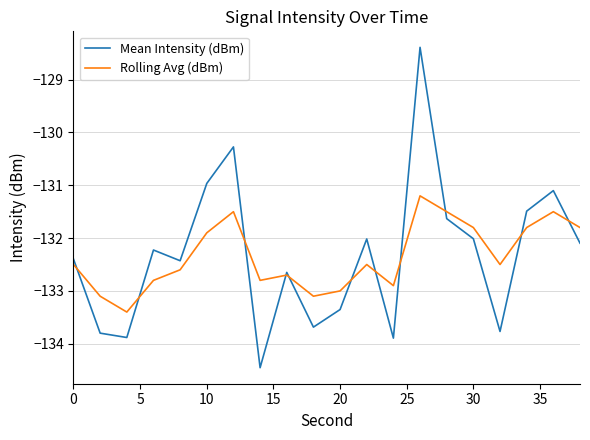

List the series in order of their peak value, highest first.

Mean Intensity (dBm), Rolling Avg (dBm)